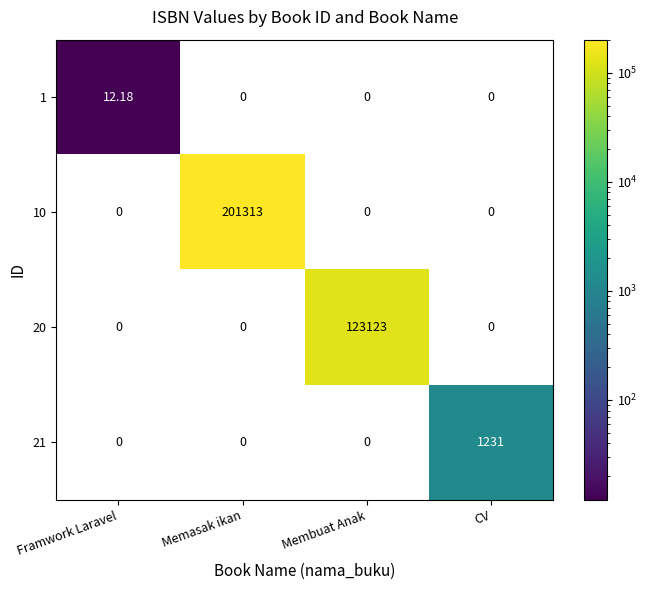

Between Memasak ikan and Membuat Anak, which series saw the biggest shift?

10